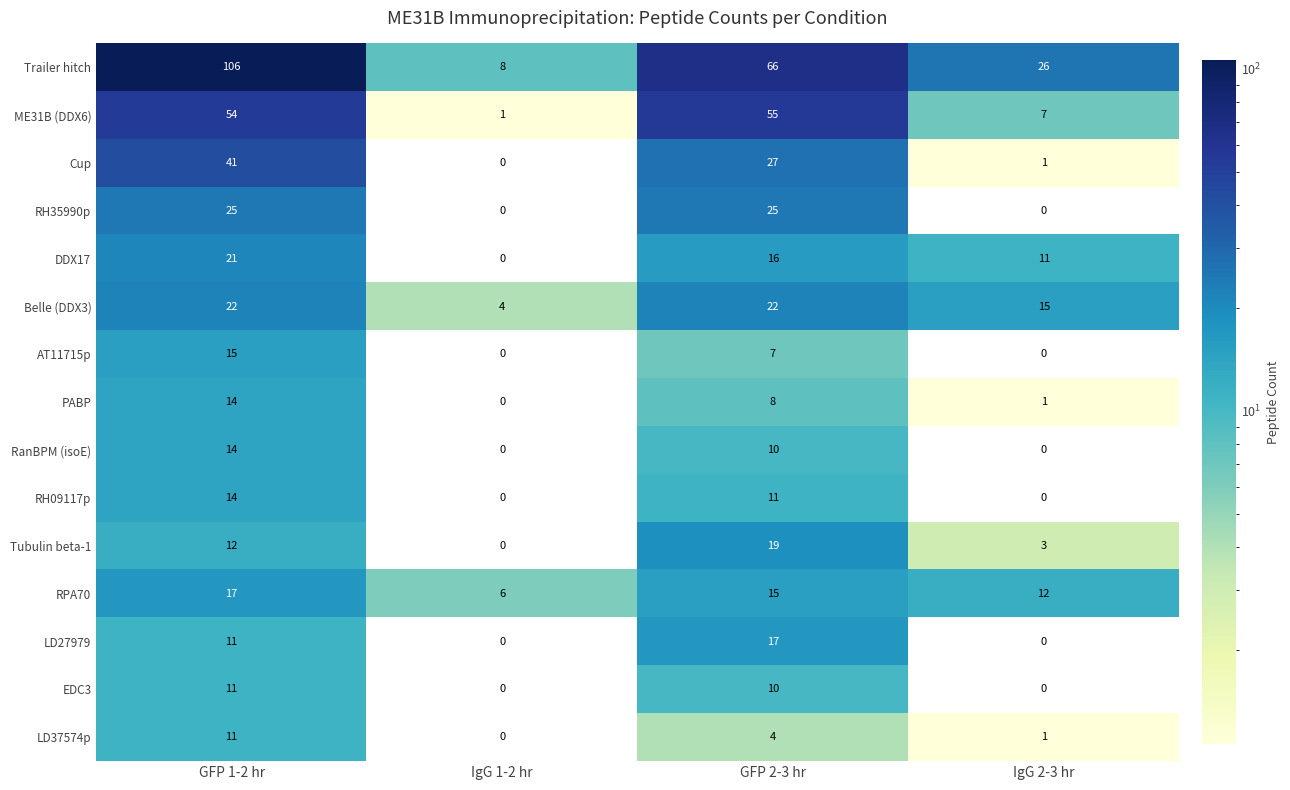

Count the LD27979 values in the range 0 to 17.

4